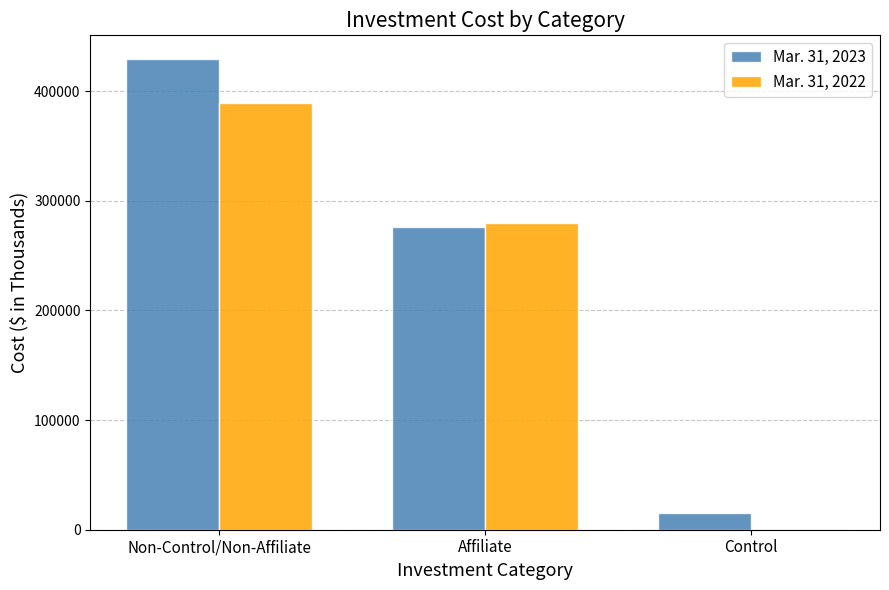

Which category has the highest value in the Mar. 31, 2022 series?

Non-Control/Non-Affiliate